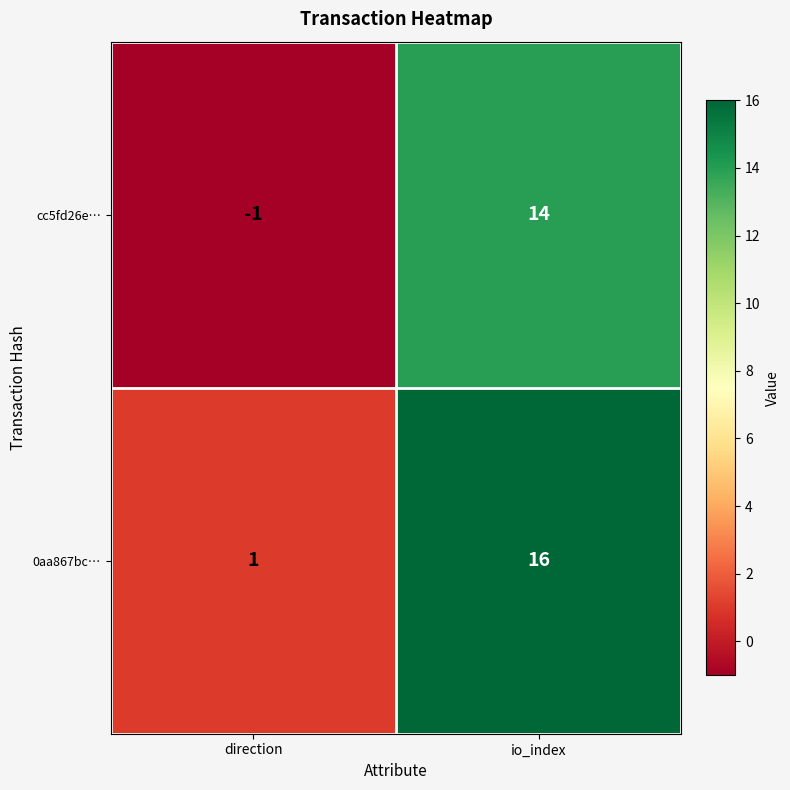

The value of 0aa867bc… at io_index is 16. True or false?

True